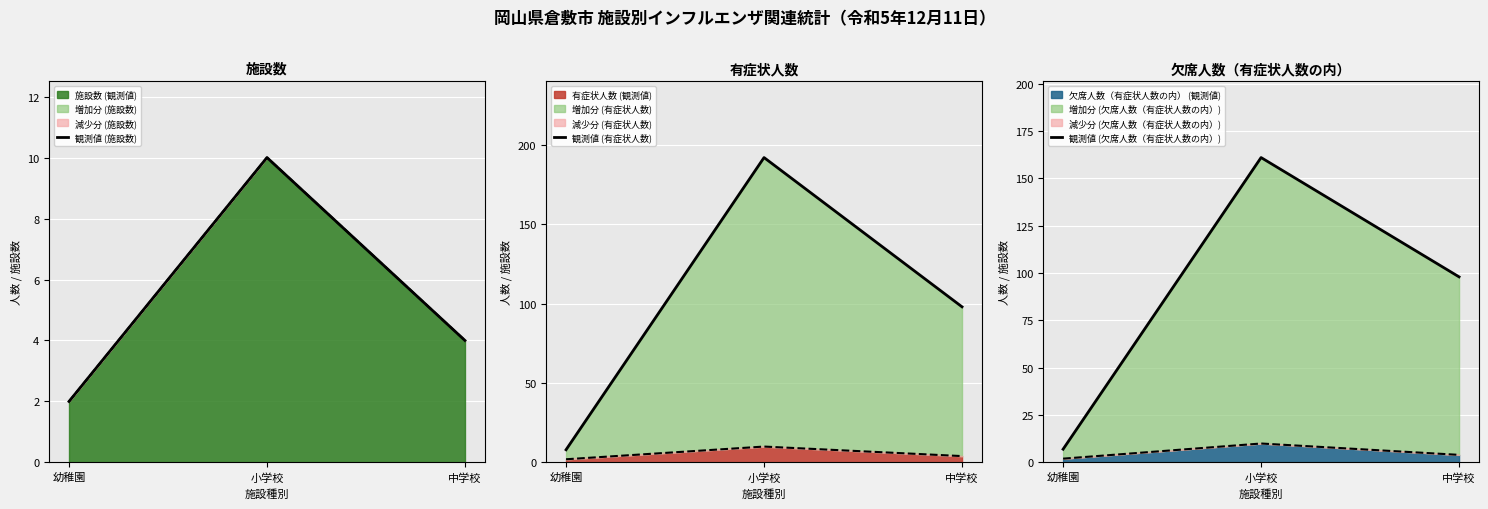

Count the number of categories in the chart.

3